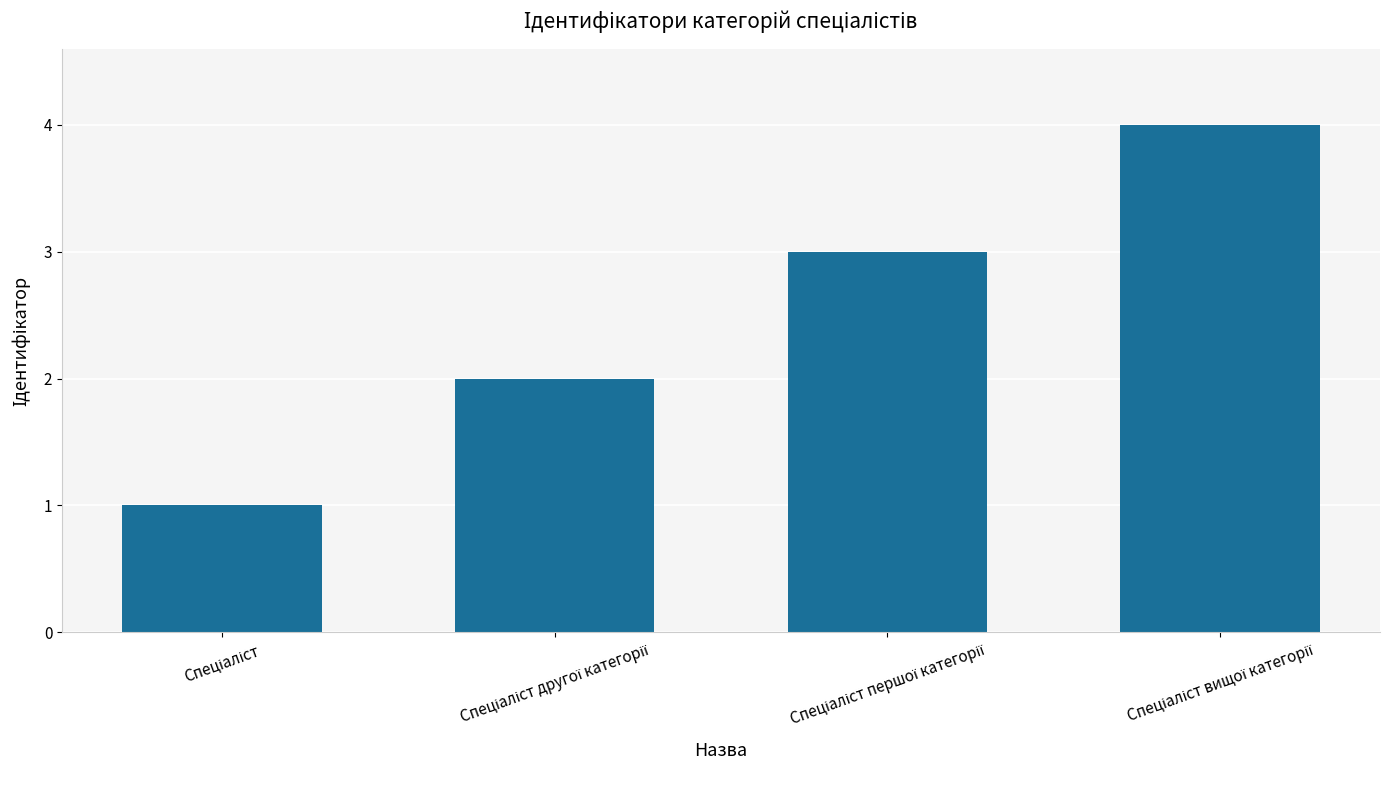

What is the greatest value displayed?

4